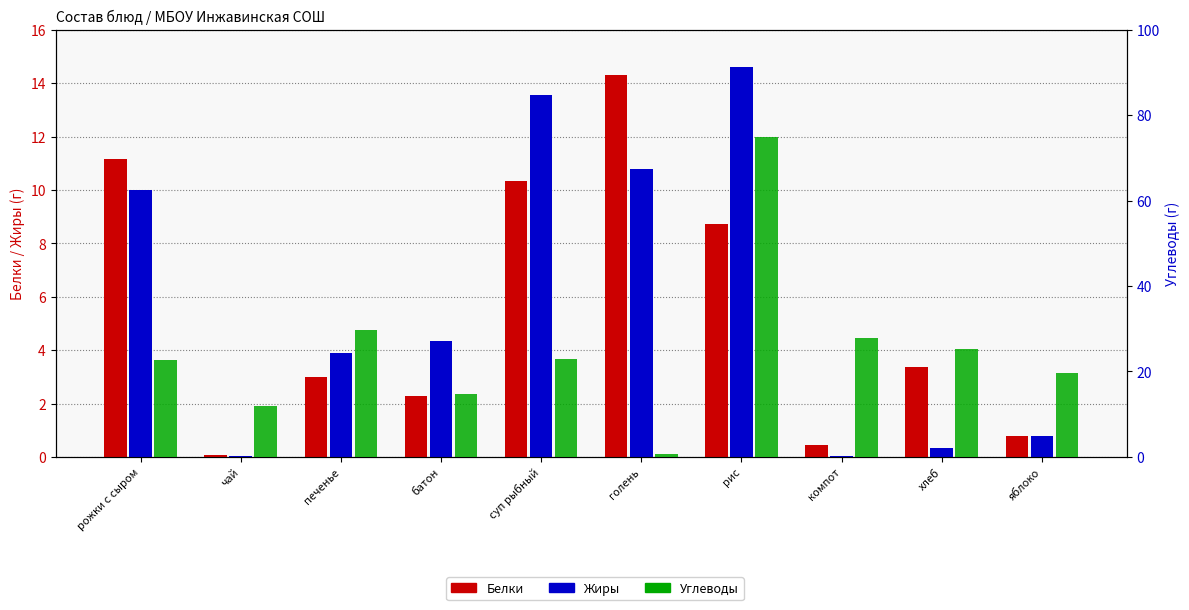

What is the approximate value of Углеводы at рожки с сыром?

22.7